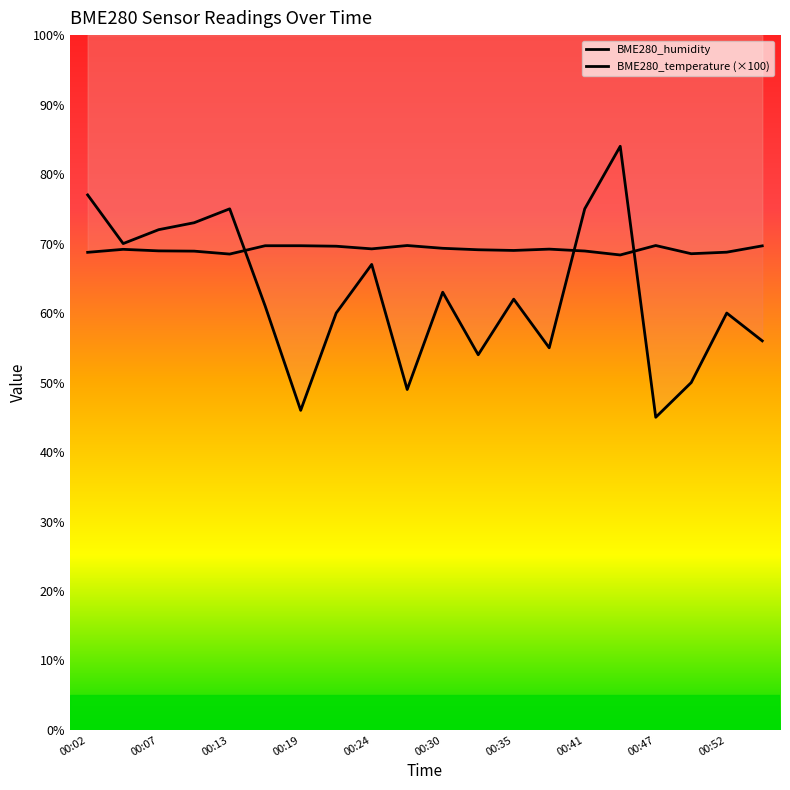

What is the total value across all series at 00:19?

115.7